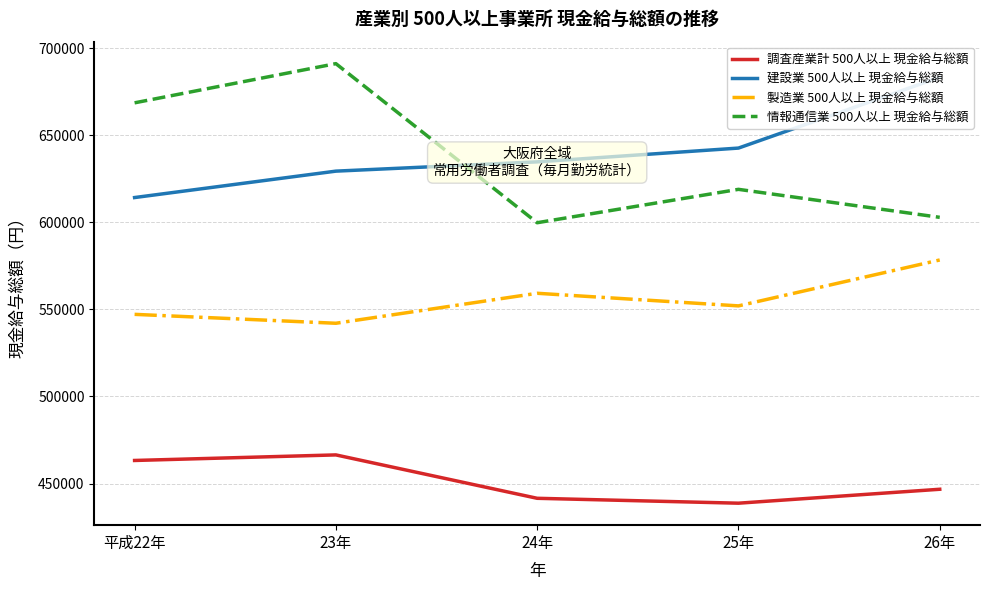

What is the spread (max minus min) of values at 24年?

193126